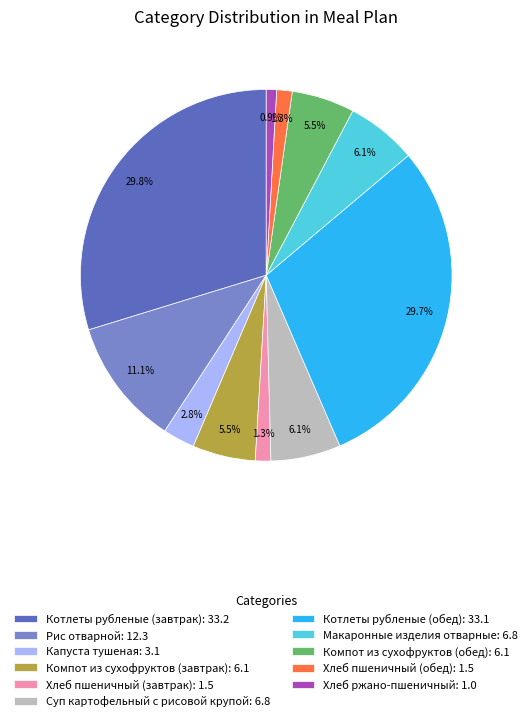

What percentage is NOT represented by Котлеты рубленые (завтрак): 33.2?

70.2%